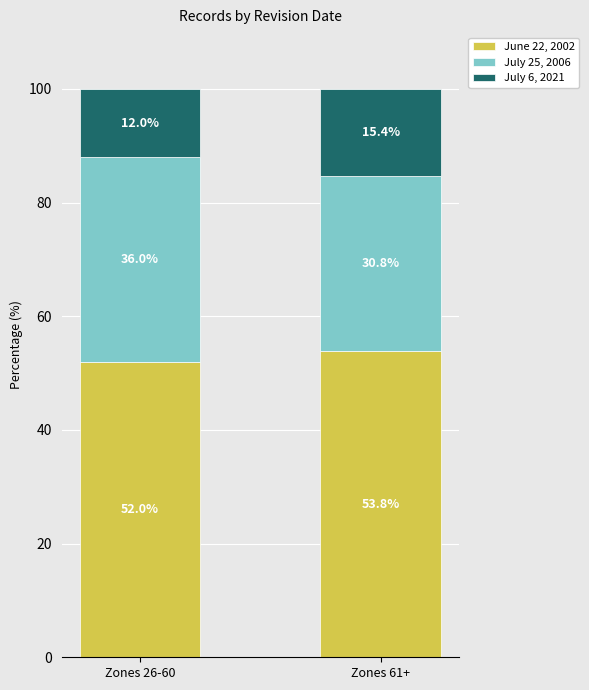

What is the average value of the June 22, 2002 series?

52.9